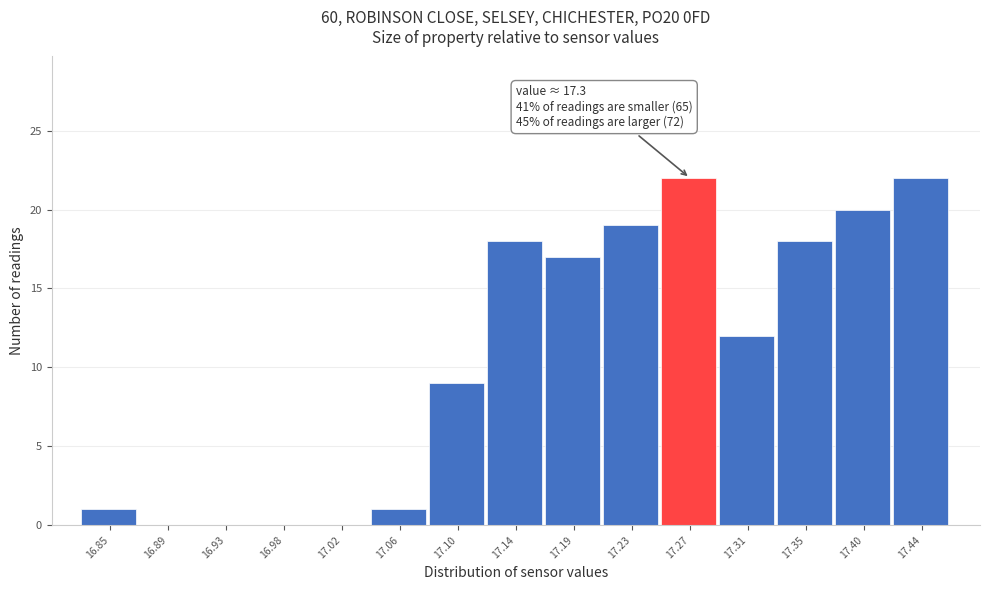

Reading left to right, transcribe all the data shown in this chart.

16.85=1	16.89=0	16.93=0	16.98=0	17.02=0	17.06=1	17.10=9	17.14=18	17.19=17	17.23=19	17.27=22	17.31=12	17.35=18	17.40=20	17.44=22